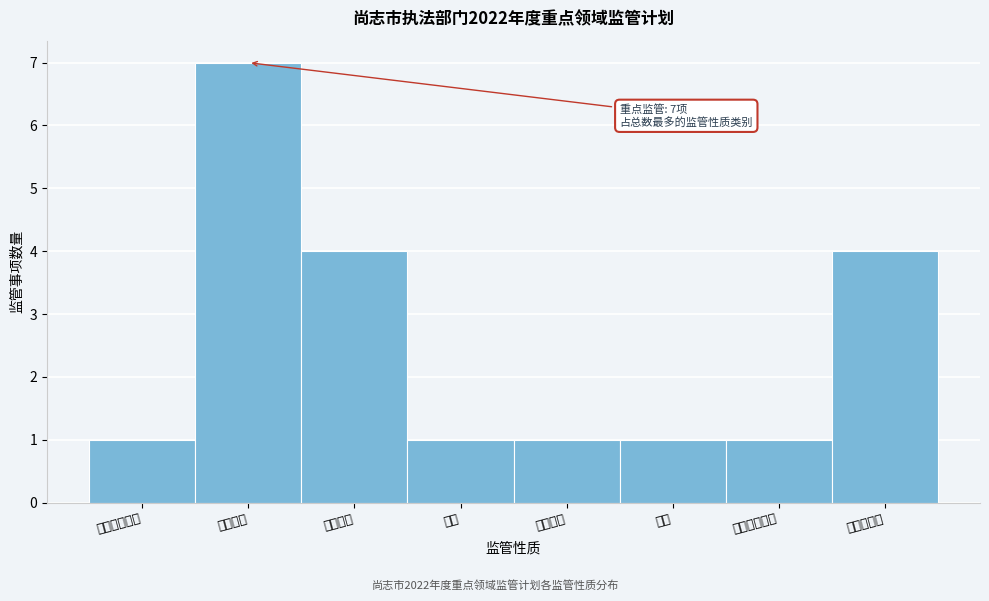

Reading left to right, what are all the values shown in this chart?

行政执法检查=1	重点监管=7	农业执法=4	派发=1	行政许可=1	其他=1	行政监督检查=1	政监督检查=4